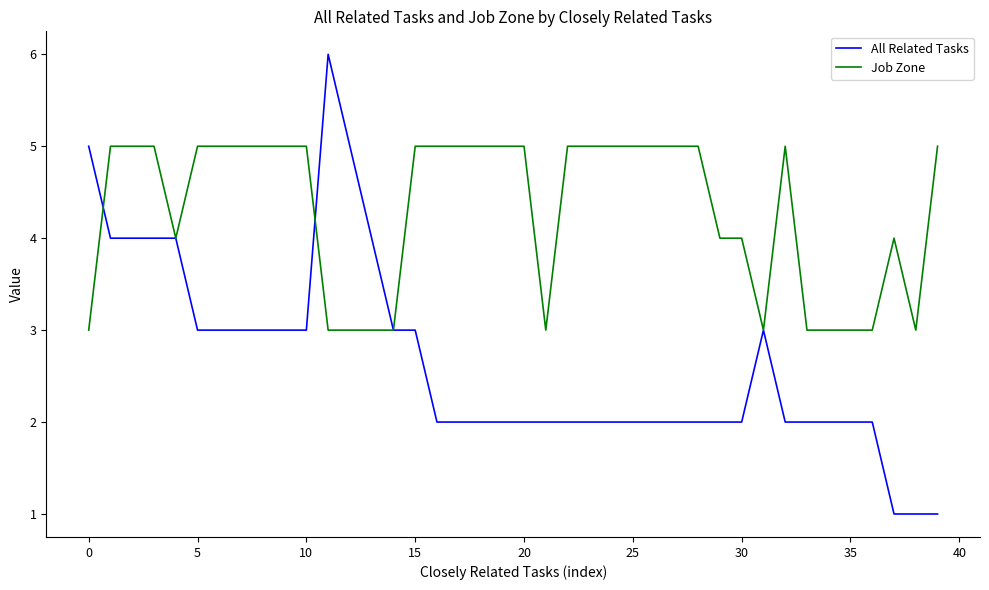

Which series has the largest range (max minus min)?

All Related Tasks